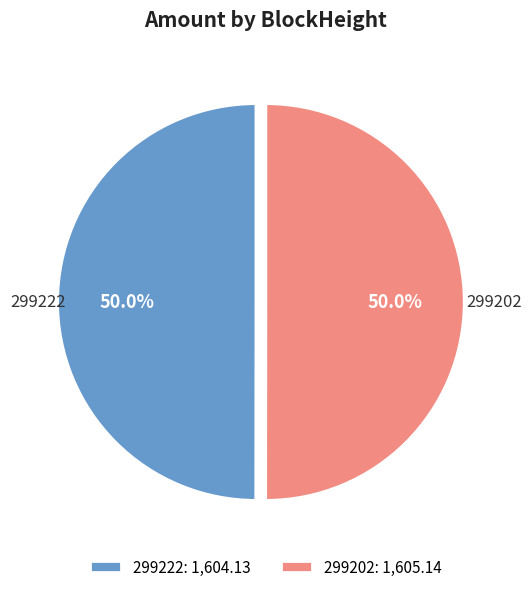

To the nearest percent, what is the average slice percentage?

50%